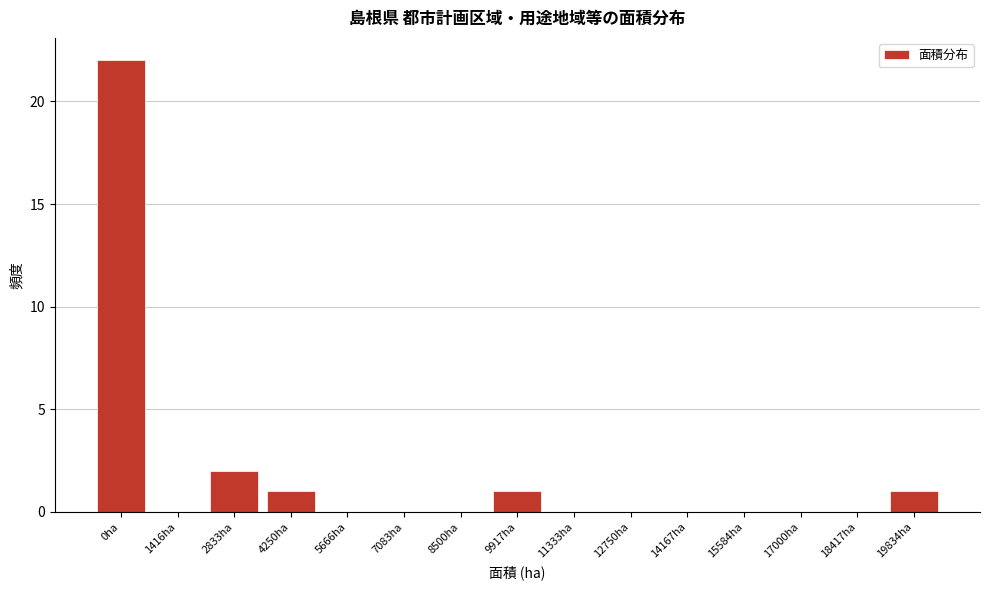

Reading left to right, what are all the values shown in this chart?

0ha=22	1416ha=0	2833ha=2	4250ha=1	5666ha=0	7083ha=0	8500ha=0	9917ha=1	11333ha=0	12750ha=0	14167ha=0	15584ha=0	17000ha=0	18417ha=0	19834ha=1